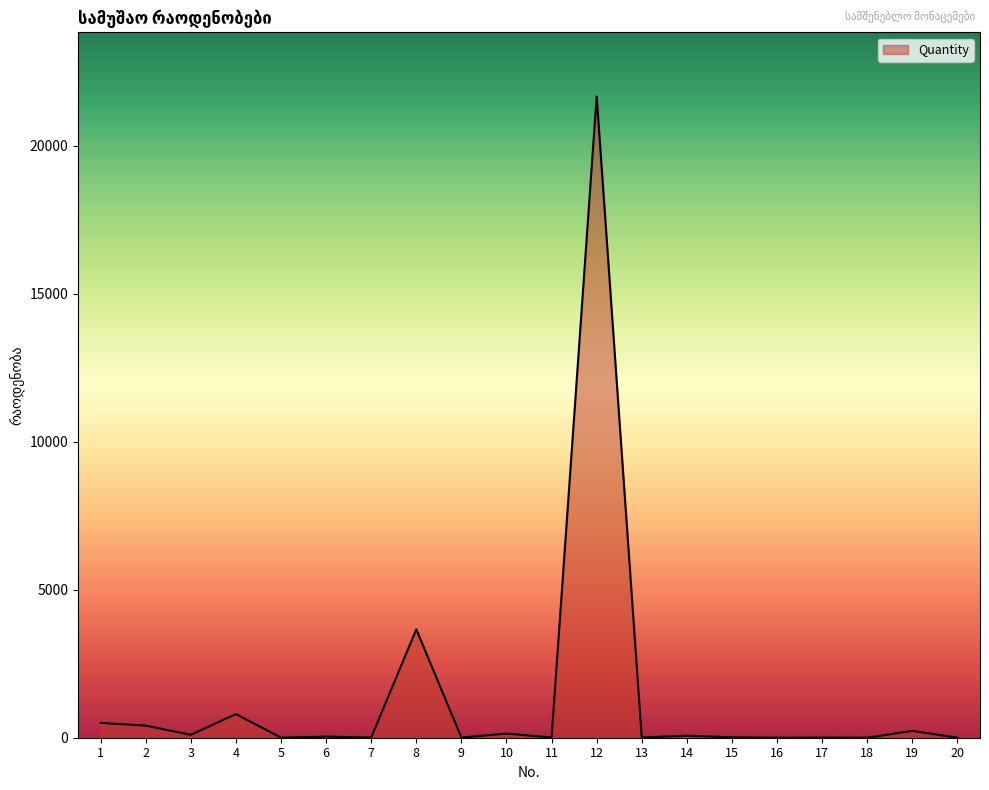

Is it true that the value at 7 is 4.0?

True